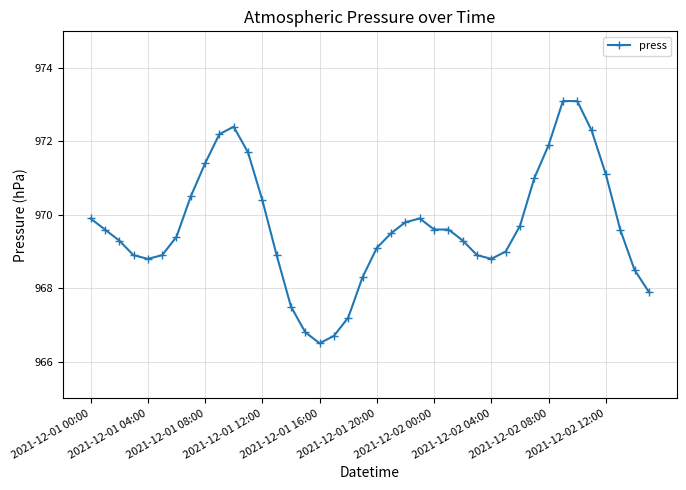

True or false: there are more than 1 points higher than both neighbors.

True